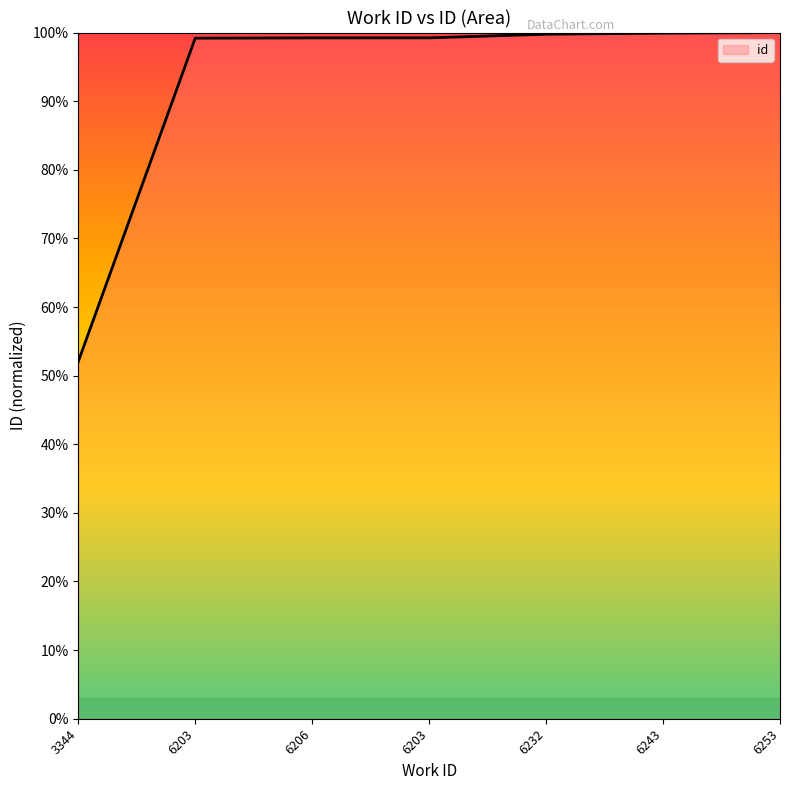

True or false: there are more than 1 points higher than both neighbors.

False